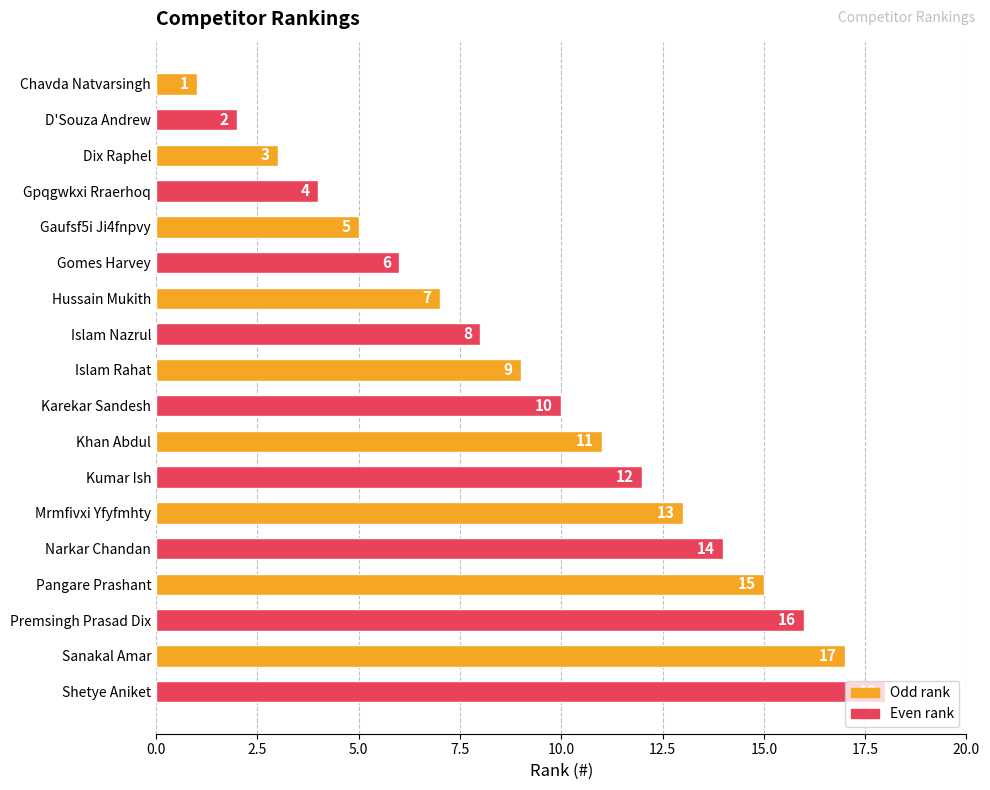

List the labels in order of value, smallest first.

Chavda Natvarsingh, D'Souza Andrew, Dix Raphel, Gpqgwkxi Rraerhoq, Gaufsf5i Ji4fnpvy, Gomes Harvey, Hussain Mukith, Islam Nazrul, Islam Rahat, Karekar Sandesh, Khan Abdul, Kumar Ish, Mrmfivxi Yfyfmhty, Narkar Chandan, Pangare Prashant, Premsingh Prasad Dix, Sanakal Amar, Shetye Aniket